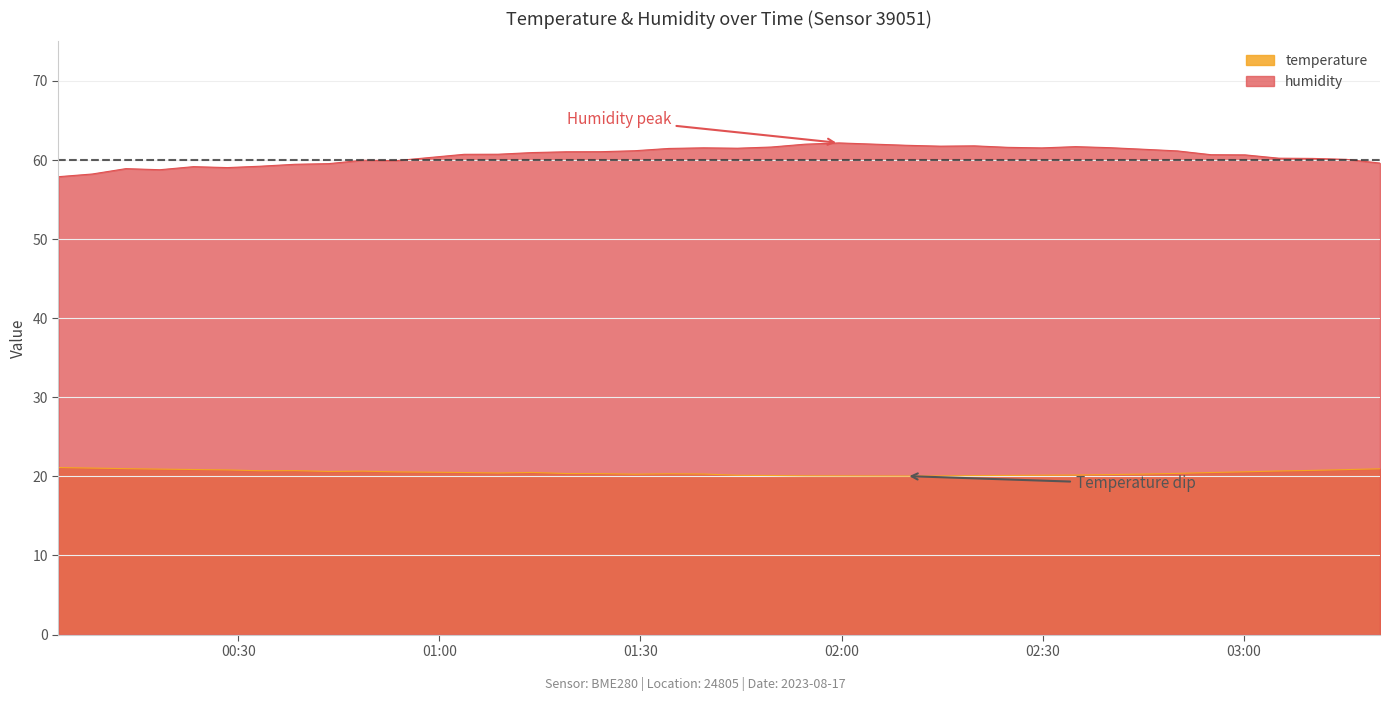

Reading left to right, transcribe all the data shown in this chart.

temperature: 21.1	21.1	21.0	20.9	20.9	20.8	20.7	20.7	20.6	20.7	20.6	20.5	20.5	20.4	20.5	20.4	20.4	20.3	20.3	20.3	20.1	20.1	20.1	20.1	20.1	20.0	20.1	20.1	20.1	20.1	20.2	20.2	20.3	20.4	20.5	20.6	20.7	20.8	20.9	21.0
humidity: 57.9	58.2	58.9	58.8	59.2	59.0	59.2	59.5	59.5	60.0	59.9	60.3	60.7	60.7	60.9	61.0	61.0	61.2	61.5	61.5	61.5	61.6	62.0	62.2	62.0	61.9	61.8	61.8	61.6	61.5	61.7	61.6	61.4	61.1	60.7	60.6	60.2	60.2	60.1	59.6